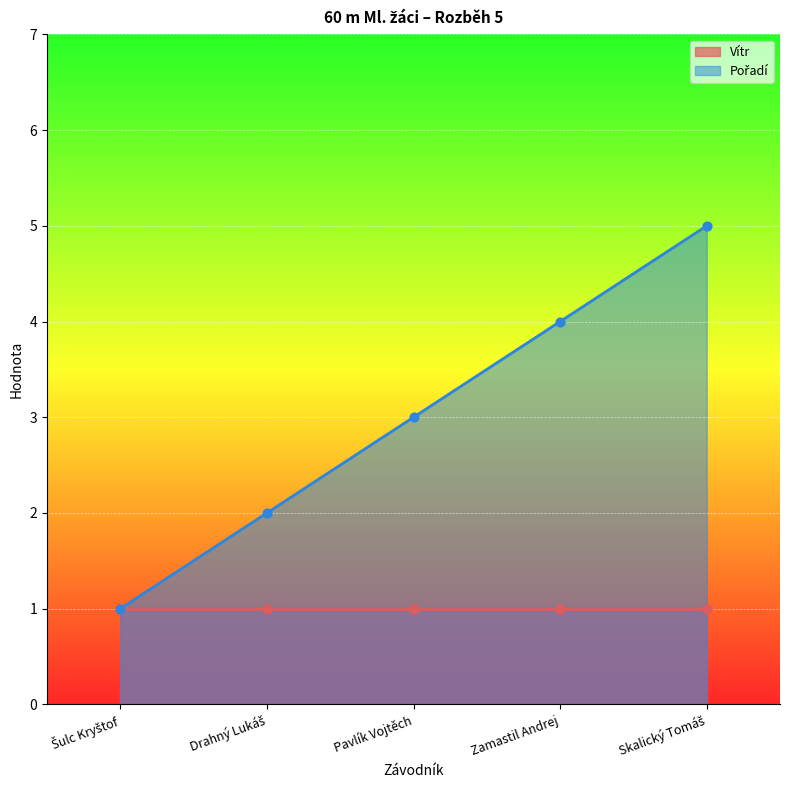

What is the ratio of the value at Drahný Lukáš to the value at Pavlík Vojtěch?

0.7